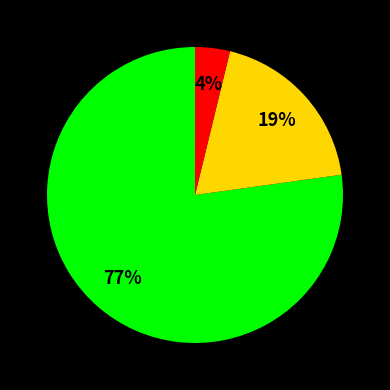

Does any single category account for the majority?

Yes